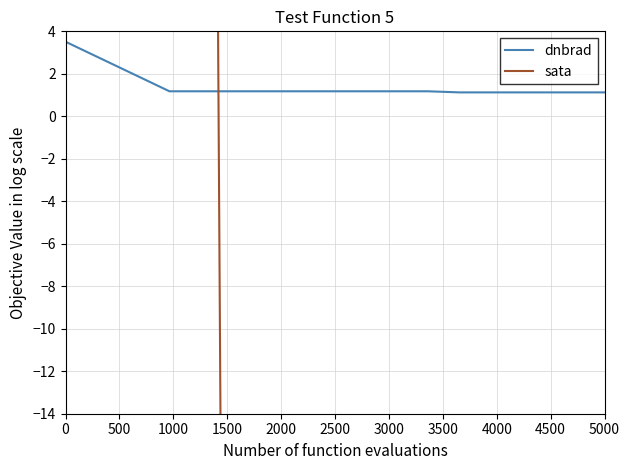

At which label is dnbrad closest to 2?

500